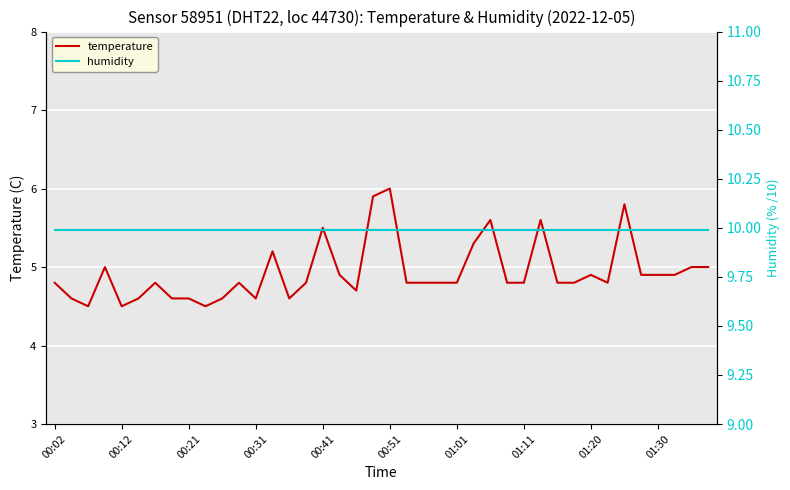

Reading left to right, extract all data points from this chart.

temperature: 4.8	4.6	4.5	5.0	4.5	4.6	4.8	4.6	4.6	4.5	4.6	4.8	4.6	5.2	4.6	4.8	5.5	4.9	4.7	5.9	6.0	4.8	4.8	4.8	4.8	5.3	5.6	4.8	4.8	5.6	4.8	4.8	4.9	4.8	5.8	4.9	4.9	4.9	5.0	5.0
humidity: 10.0	10.0	10.0	10.0	10.0	10.0	10.0	10.0	10.0	10.0	10.0	10.0	10.0	10.0	10.0	10.0	10.0	10.0	10.0	10.0	10.0	10.0	10.0	10.0	10.0	10.0	10.0	10.0	10.0	10.0	10.0	10.0	10.0	10.0	10.0	10.0	10.0	10.0	10.0	10.0